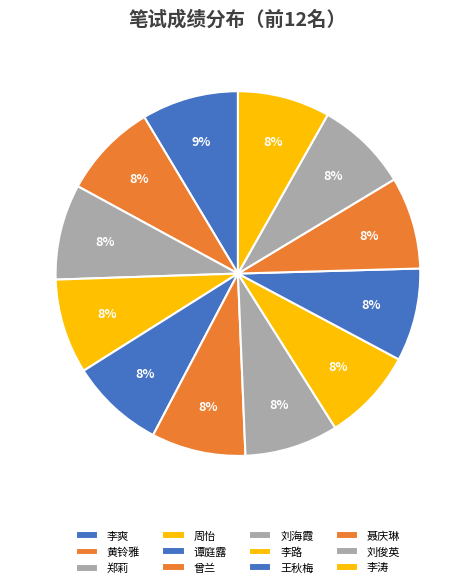

To the nearest percent, what is the combined percentage of 刘海霞 and 谭庭露?

17%